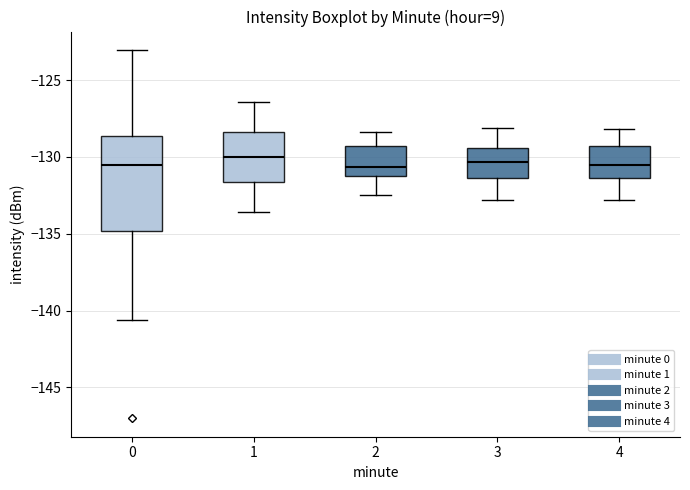

Where is the upper edge of the box at x = 1 on the y-axis? The values are not printed on the chart, so give them approximately, as read against the axis.

-128.5